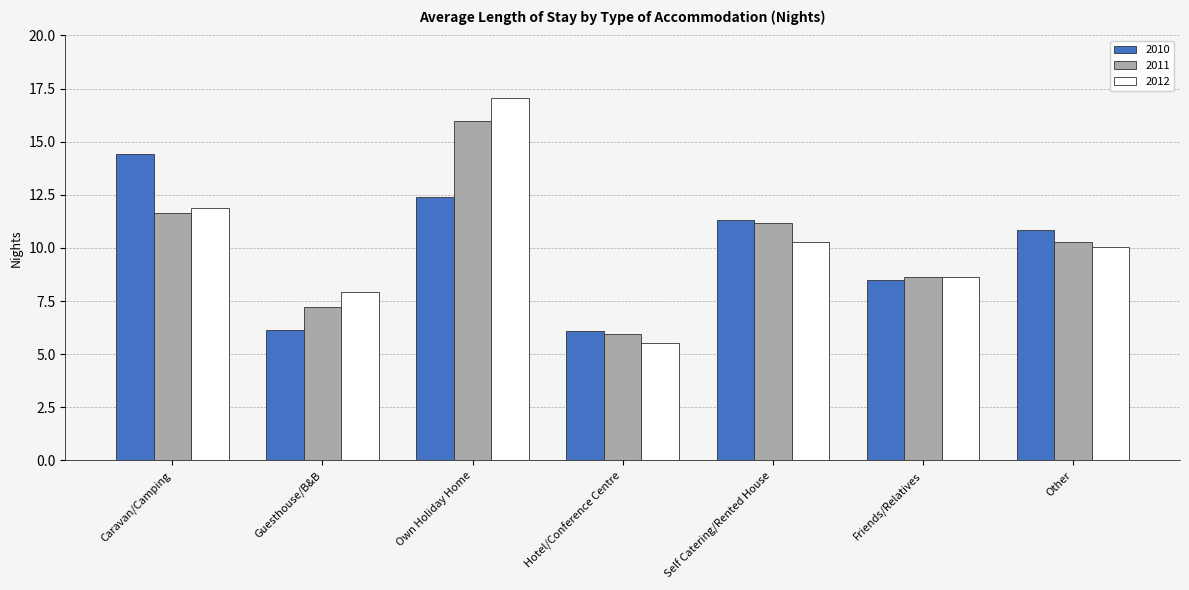

What is the label of the 7th bar from the right?

Caravan/Camping